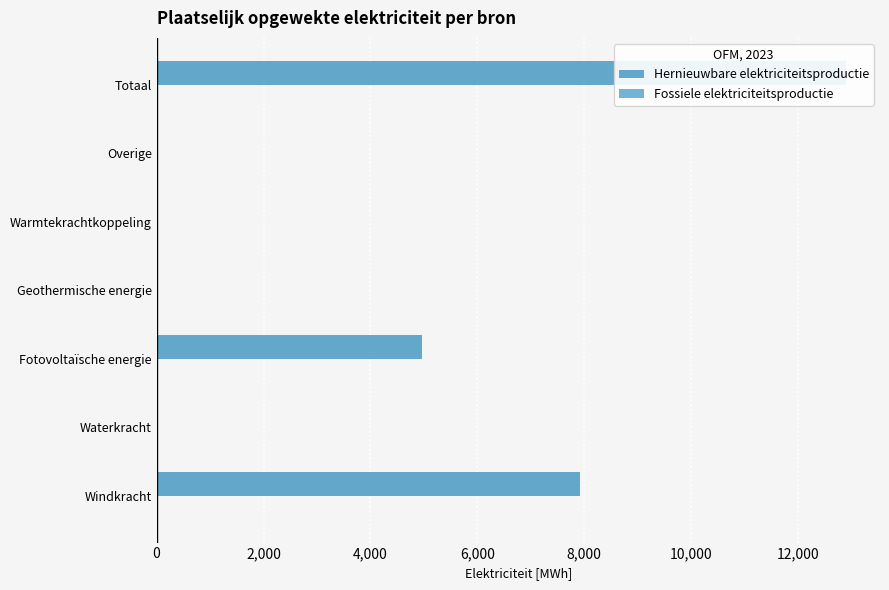

True or false: Hernieuwbare elektriciteitsproductie has a value of 0.0 at Overige.

True